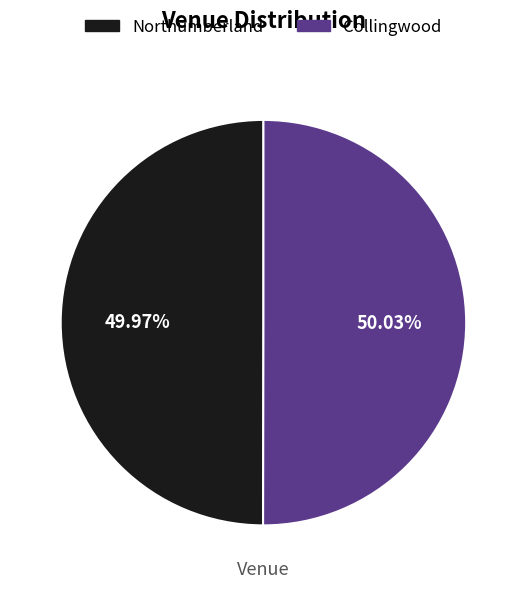

Do Northumberland and Collingwood together represent more than half of the pie?

Yes